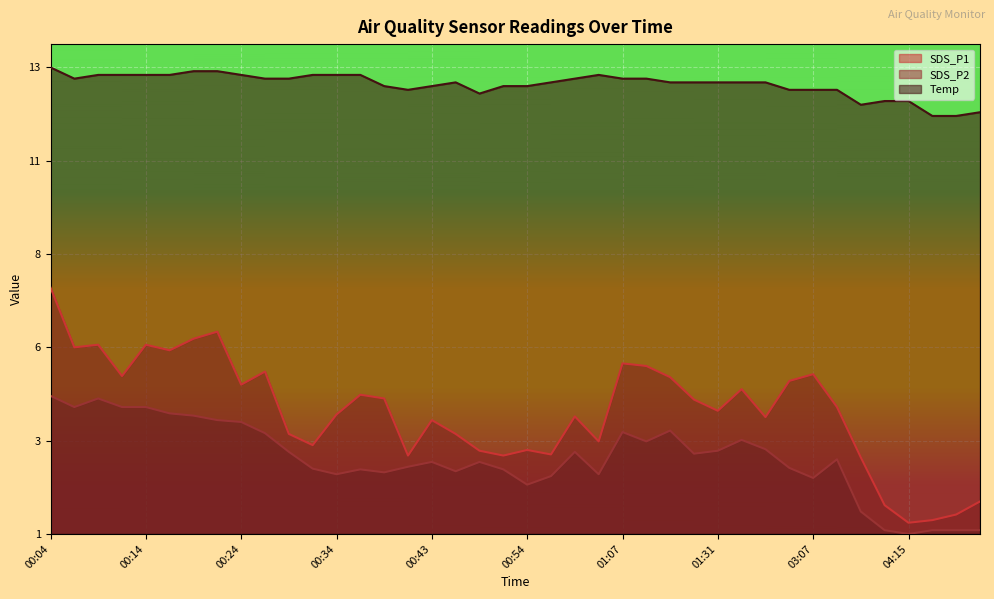

What is the spread (max minus min) of values at 00:36?

0.8